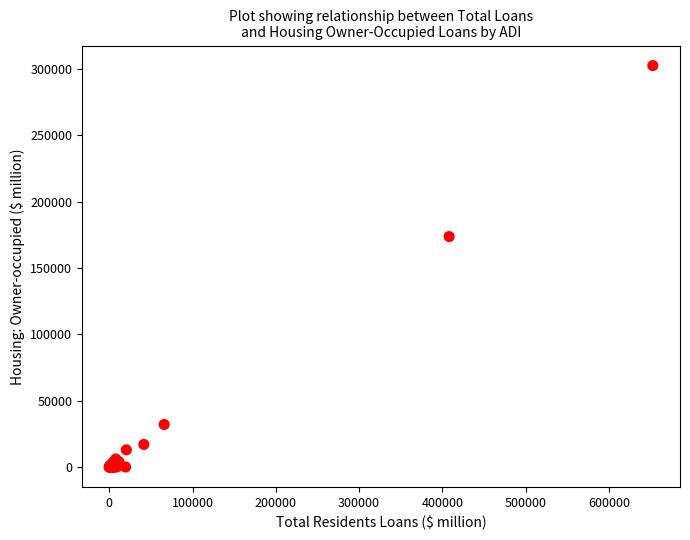

What Y value in the scatter plot is closest to 151339?

173750.5